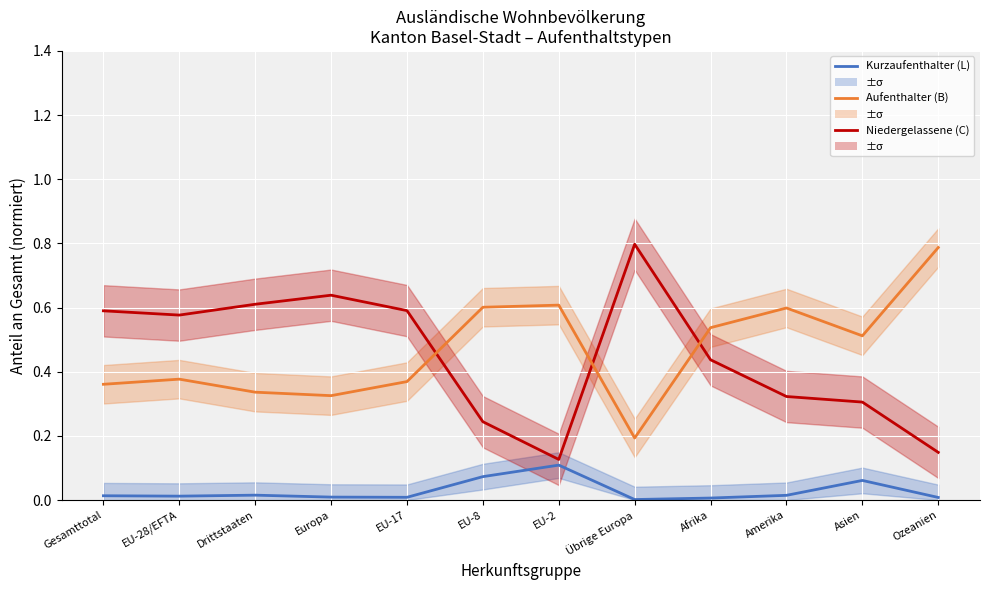

Where is Niedergelassene (C) nearest to the value 0?

EU-2